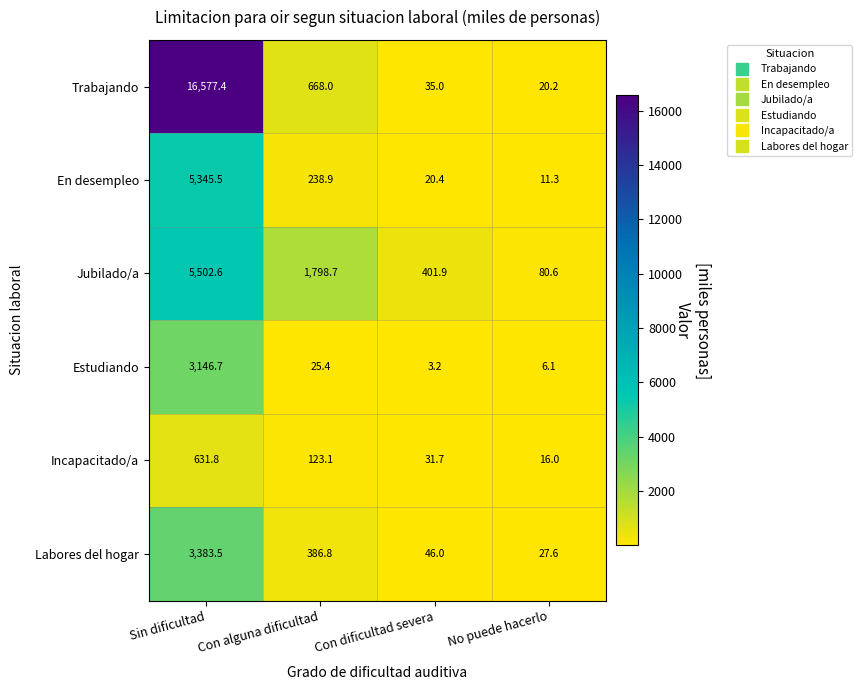

Which series has the widest spread of values?

Trabajando